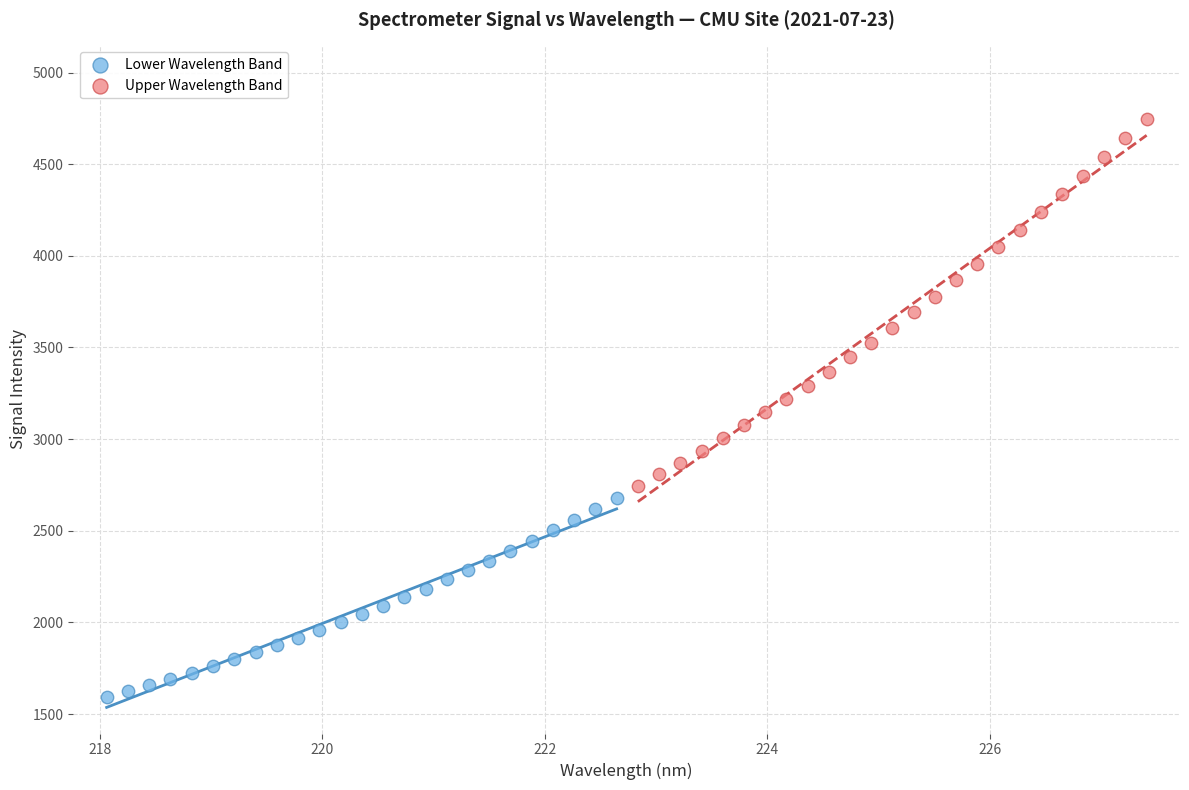

Which series has the widest spread of Y values?

Upper Wavelength Band